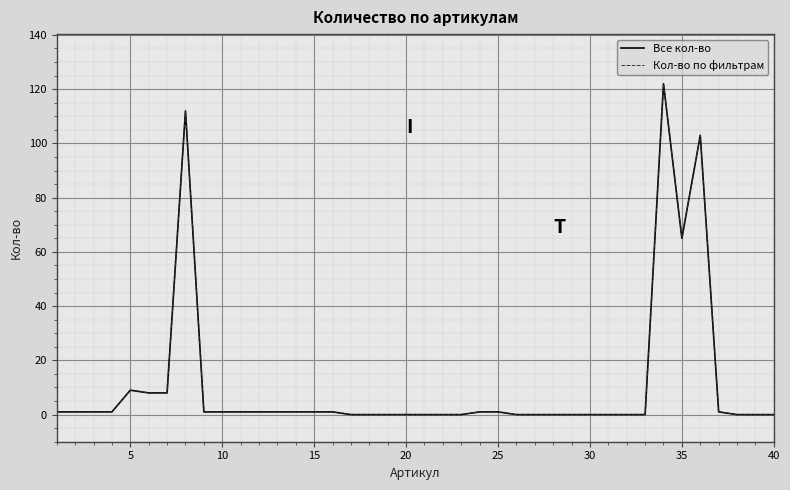

Reading right to left, what are all the values shown in this chart?

Все кол-во: 0	0	0	1	103	65	122	0	0	0	0	0	0	0	0	1	1	0	0	0	0	0	0	0	1	1	1	1	1	1	1	1	112	8	8	9	1	1	1	1
Кол-во по фильтрам: 0	0	0	1	103	65	122	0	0	0	0	0	0	0	0	1	1	0	0	0	0	0	0	0	1	1	1	1	1	1	1	1	112	8	8	9	1	1	1	1